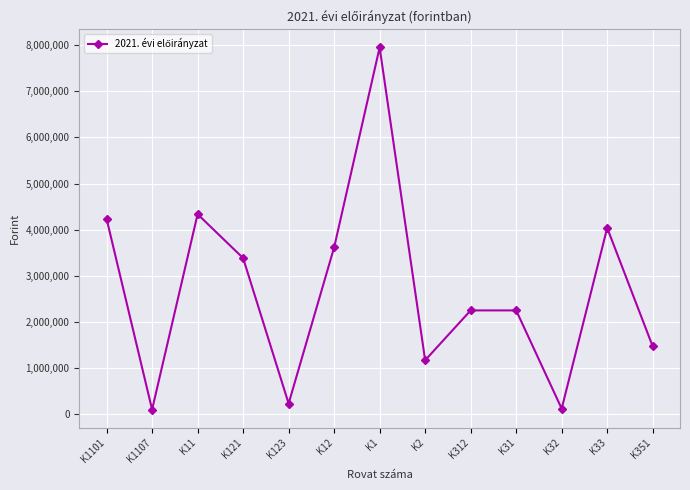

What value does the data have at K11?

4336102